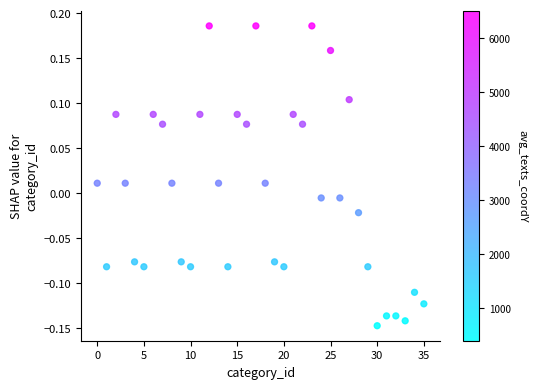

What is the range of Y values (max minus min)?

0.3